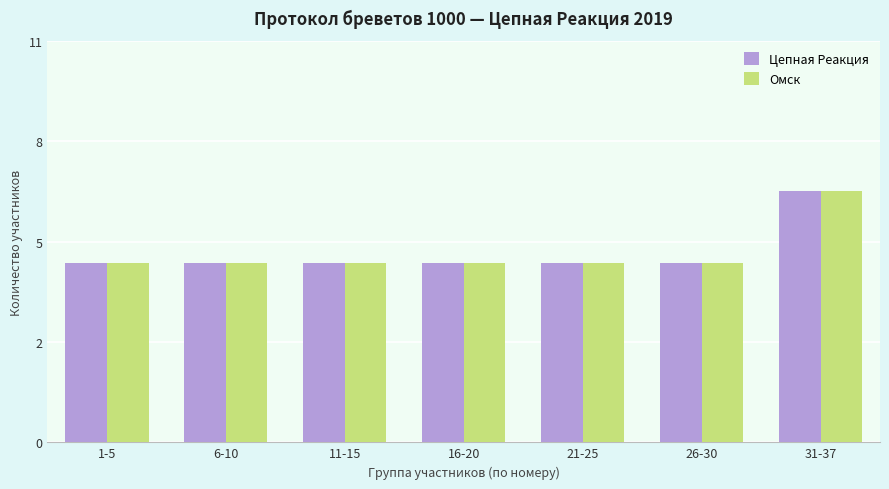

What are all the series names shown in the legend?

Цепная Реакция, Омск